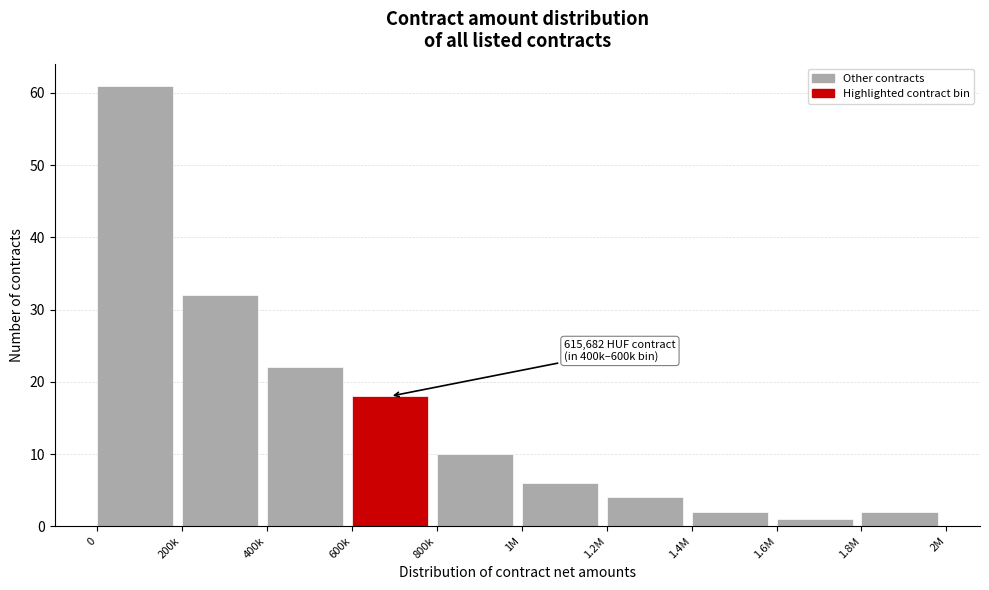

Reading right to left, extract all data points from this chart.

1.8M=2	1.6M=1	1.4M=2	1.2M=4	1M=6	800k=10	600k=18	400k=22	200k=32	0=61